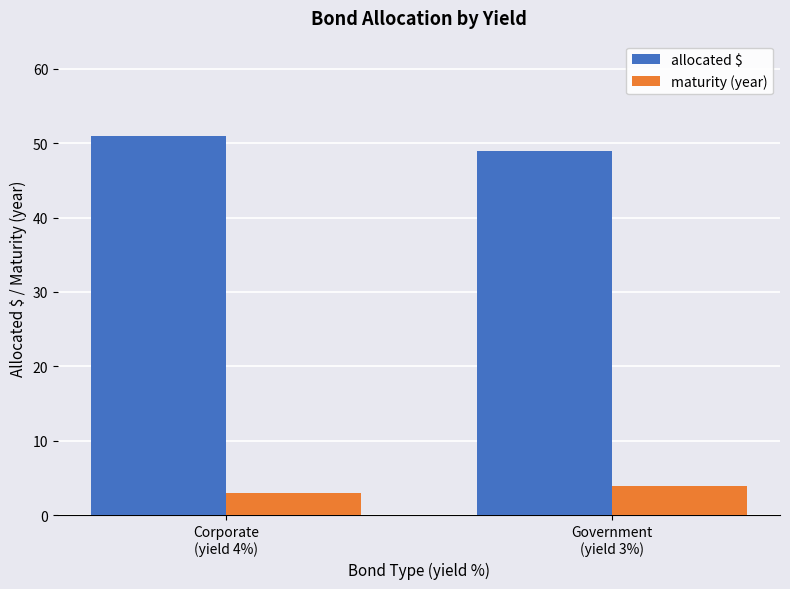

What is the label of the 1st bar from the right?

Government
(yield 3%)